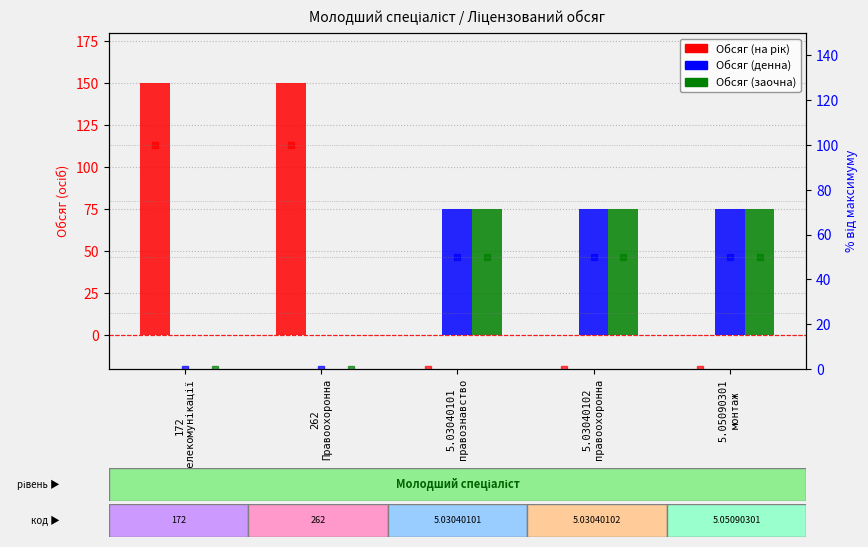

How many values in the Обсяг (заочна) % series are below 50?

2